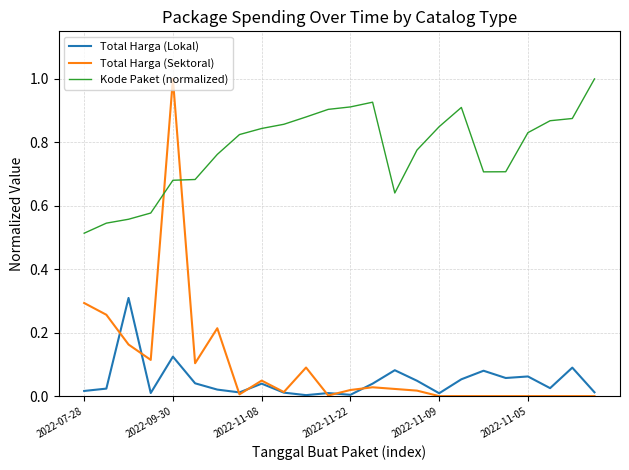

What is the greatest value displayed?

1.0